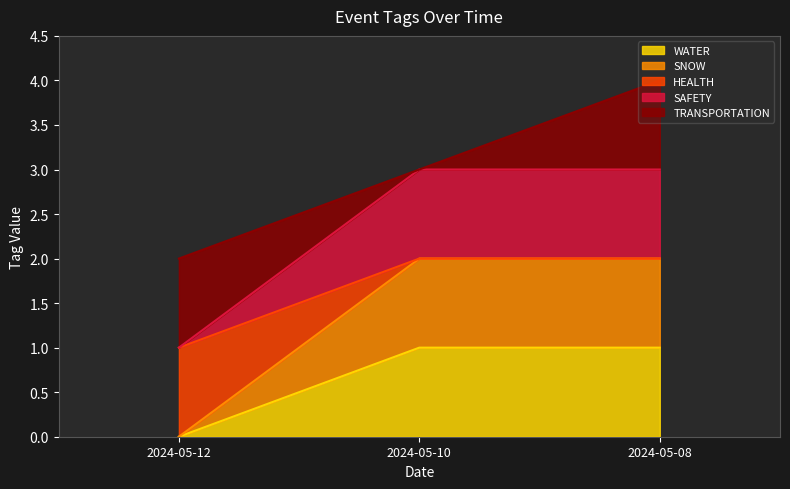

What is the maximum value for WATER?

1